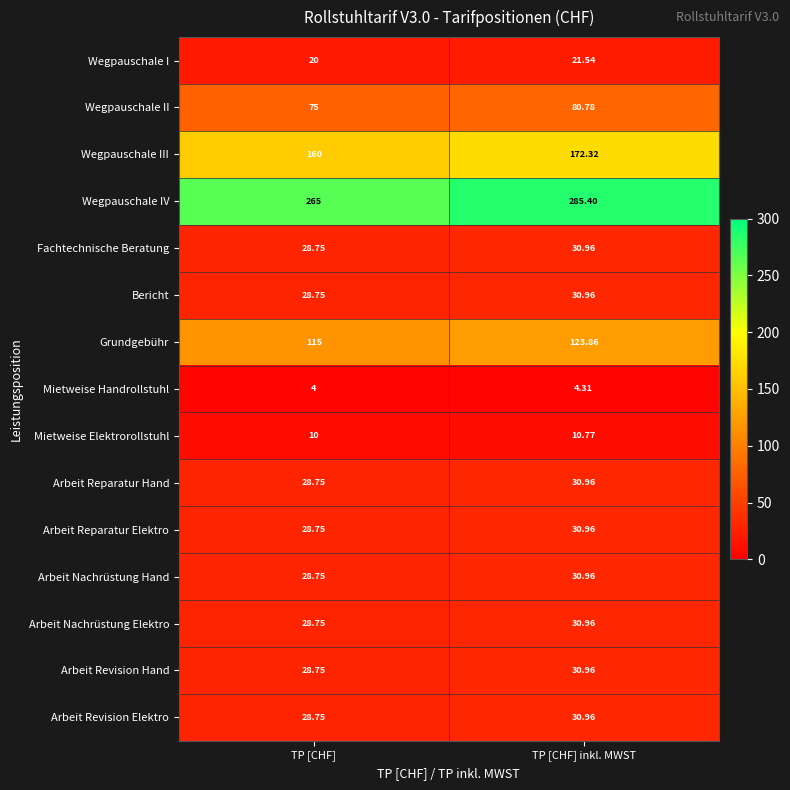

Rank the categories by Wegpauschale III value from highest to lowest.

TP [CHF] inkl. MWST, TP [CHF]